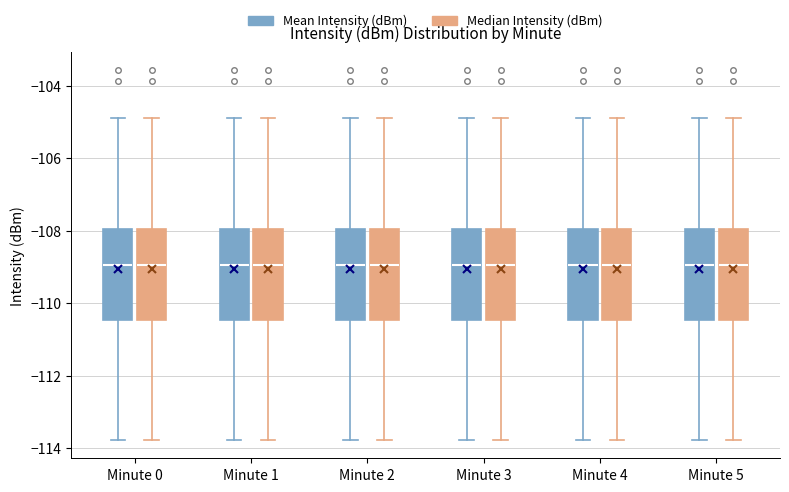

Reading left to right, transcribe this box plot: for each box, give where its median line is, the range the box spans, and where its two whiskers end, as read against the y-axis. The values are not printed on the chart, so give them approximately, as read against the axis.

Minute 0 (Mean Intensity (dBm)): median -109.0, box -110.4 to -108.0, whiskers -113.8 to -104.8
Minute 0 (Median Intensity (dBm)): median -109.0, box -110.4 to -108.0, whiskers -113.8 to -104.8
Minute 1 (Mean Intensity (dBm)): median -109.0, box -110.4 to -108.0, whiskers -113.8 to -104.8
Minute 1 (Median Intensity (dBm)): median -109.0, box -110.4 to -108.0, whiskers -113.8 to -104.8
Minute 2 (Mean Intensity (dBm)): median -109.0, box -110.4 to -108.0, whiskers -113.8 to -104.8
Minute 2 (Median Intensity (dBm)): median -109.0, box -110.4 to -108.0, whiskers -113.8 to -104.8
Minute 3 (Mean Intensity (dBm)): median -109.0, box -110.4 to -108.0, whiskers -113.8 to -104.8
Minute 3 (Median Intensity (dBm)): median -109.0, box -110.4 to -108.0, whiskers -113.8 to -104.8
Minute 4 (Mean Intensity (dBm)): median -109.0, box -110.4 to -108.0, whiskers -113.8 to -104.8
Minute 4 (Median Intensity (dBm)): median -109.0, box -110.4 to -108.0, whiskers -113.8 to -104.8
Minute 5 (Mean Intensity (dBm)): median -109.0, box -110.4 to -108.0, whiskers -113.8 to -104.8
Minute 5 (Median Intensity (dBm)): median -109.0, box -110.4 to -108.0, whiskers -113.8 to -104.8